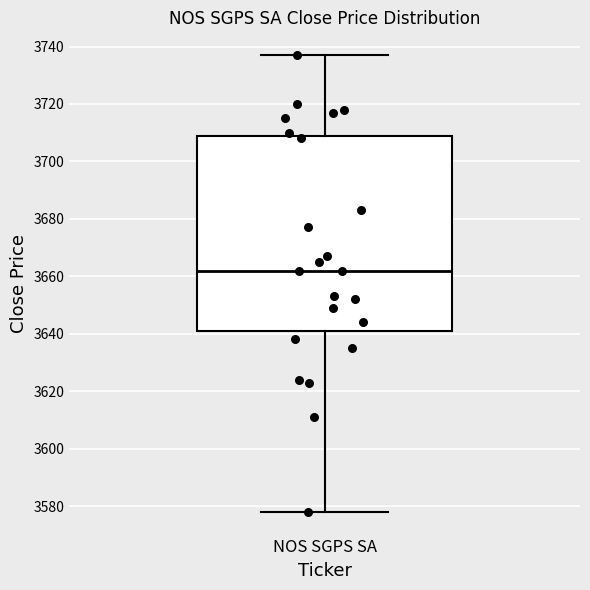

Read this box plot against the y-axis: the position of the median line, the range covered by the box, and the ends of both whiskers. The values are not printed on the chart, so give them approximately, as read against the axis.

median 3662, box 3642 to 3710, whiskers 3578 to 3738